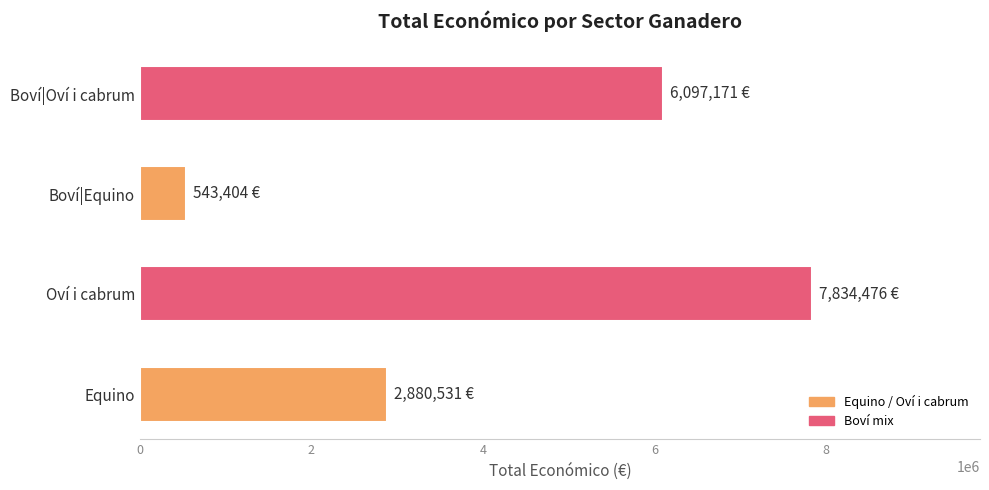

The value at Boví|Oví i cabrum is 1399025. True or false?

False